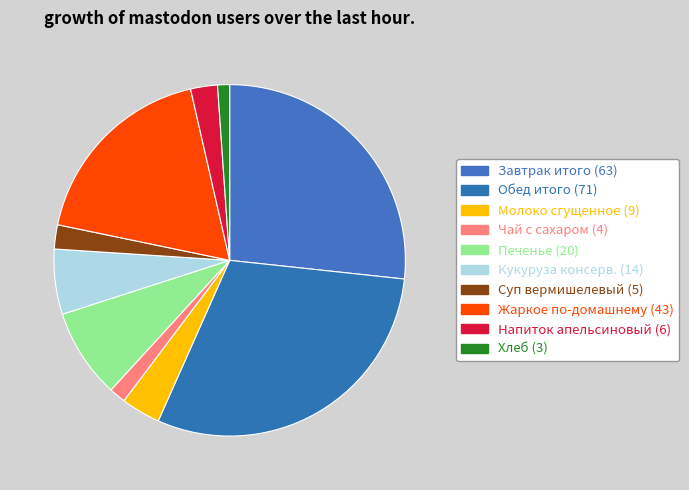

How many slices are in this pie chart?

10